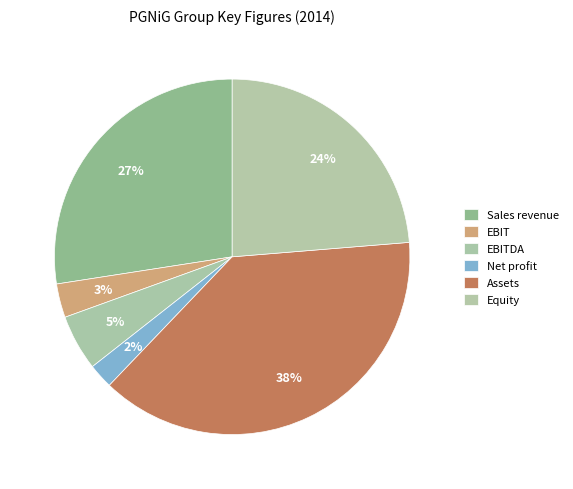

How many segments does this pie chart have?

6